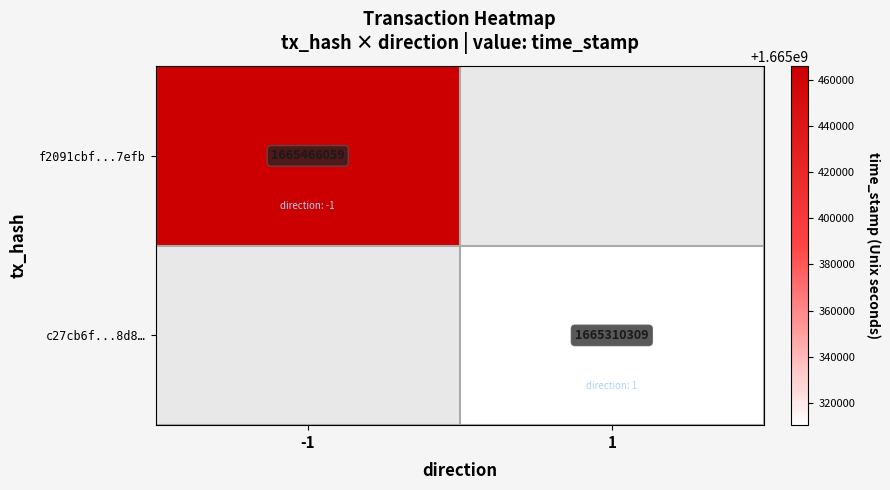

The f2091cbf...7efb series shows 1665466059 at -1. True or false?

True